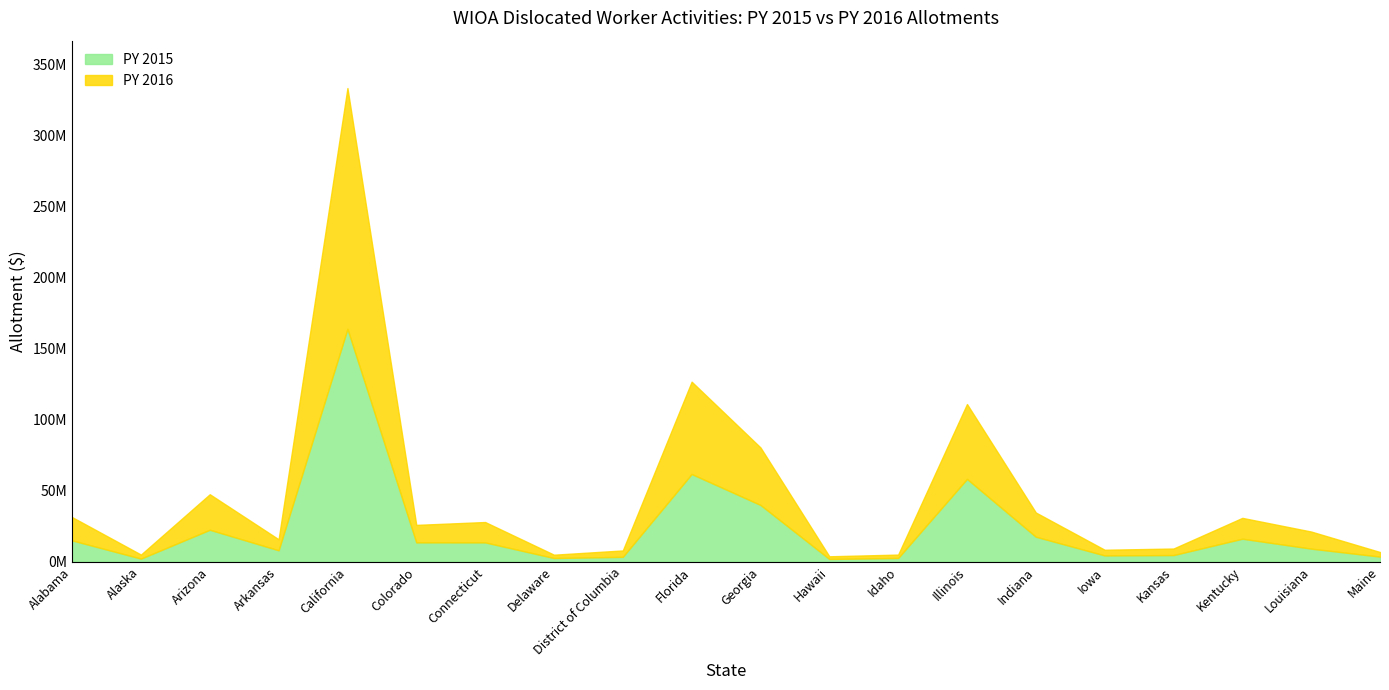

How many data points does each series have?

20